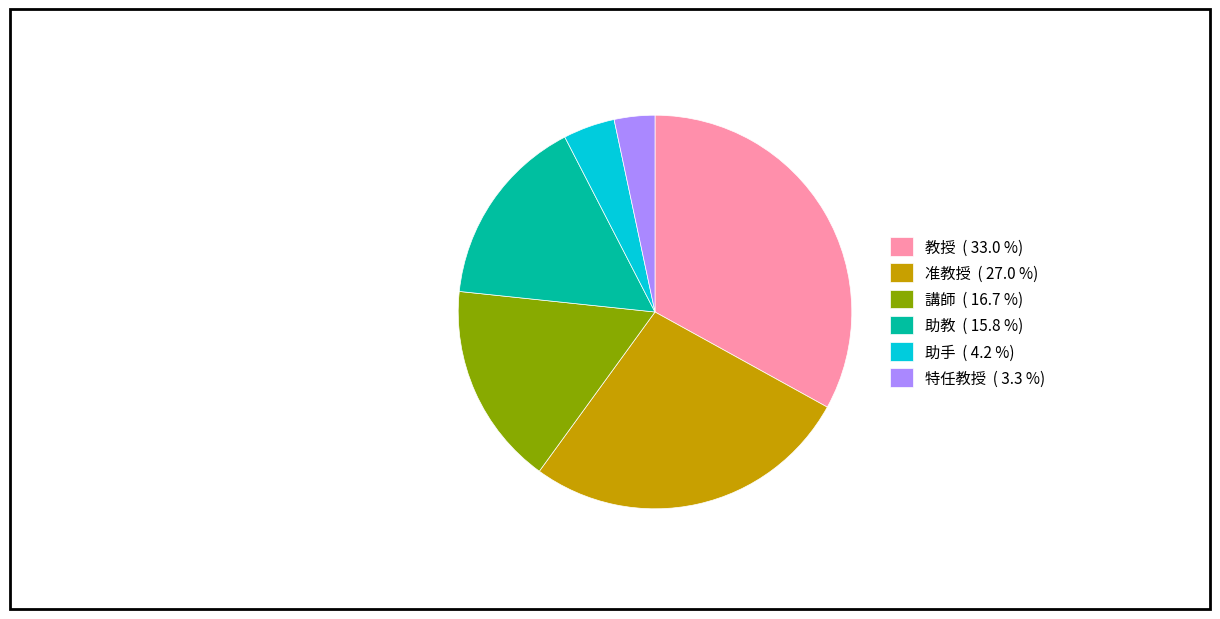

Is there any slice that represents more than half of the pie?

No